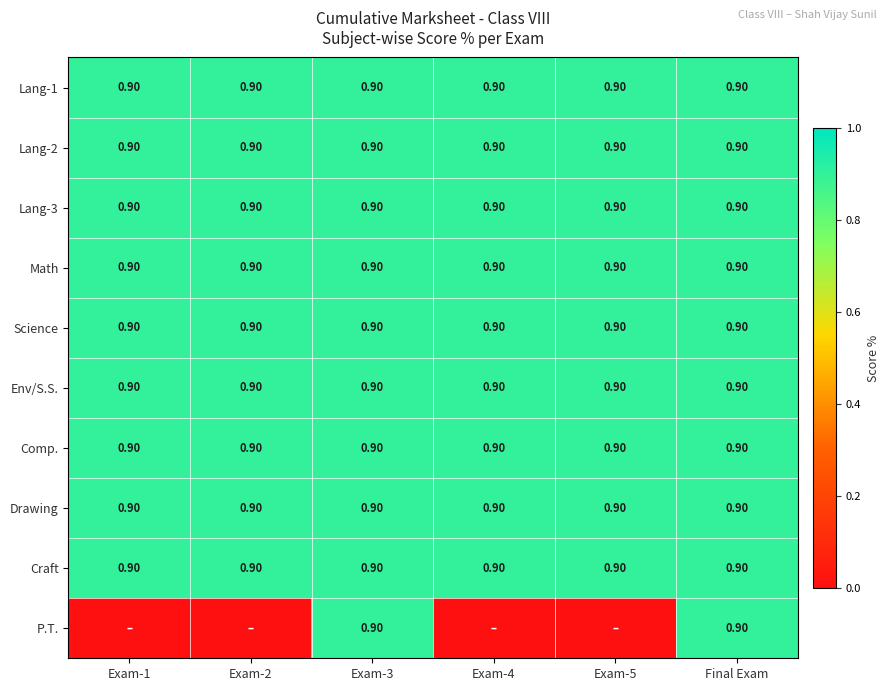

What is the average value of the Comp. series?

0.9